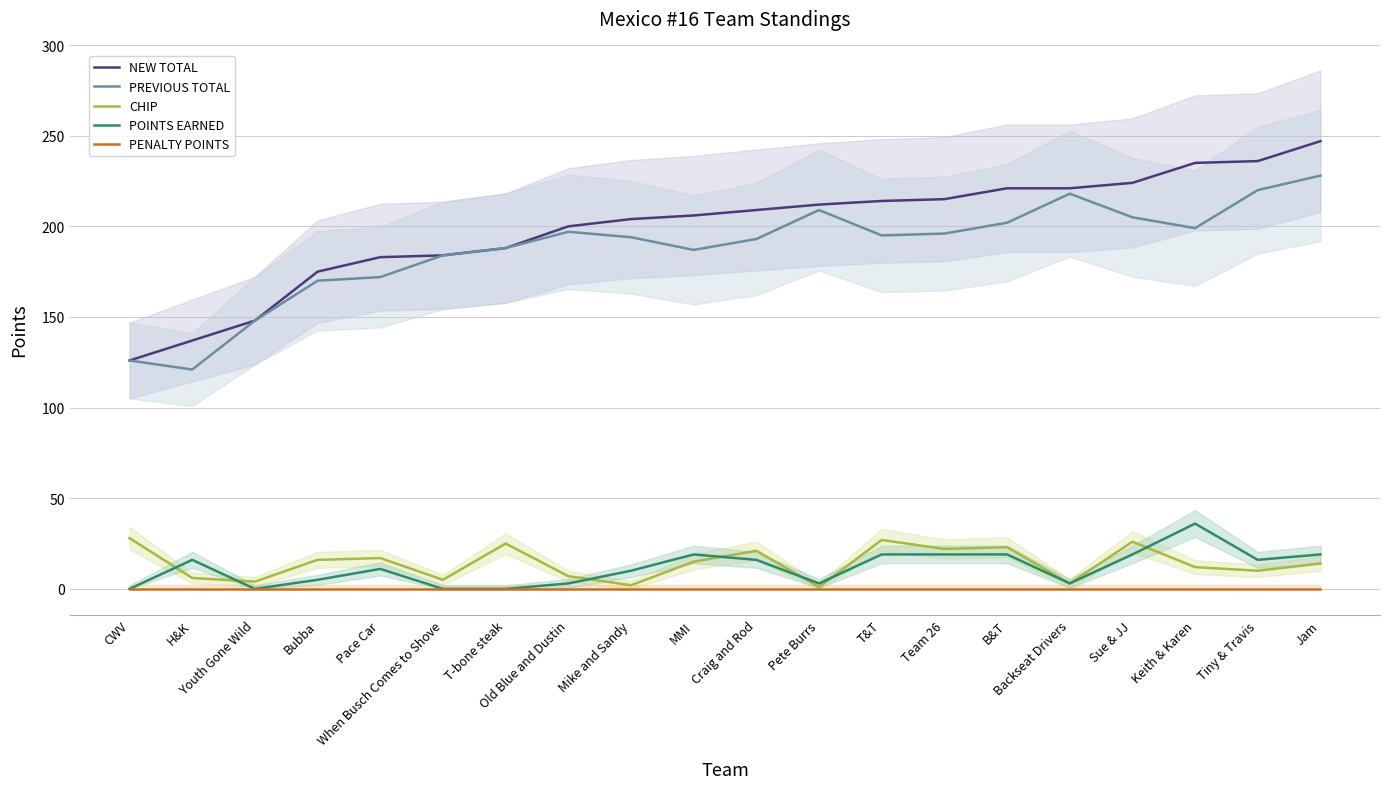

At which category does POINTS EARNED reach its first local valley?

Youth Gone Wild